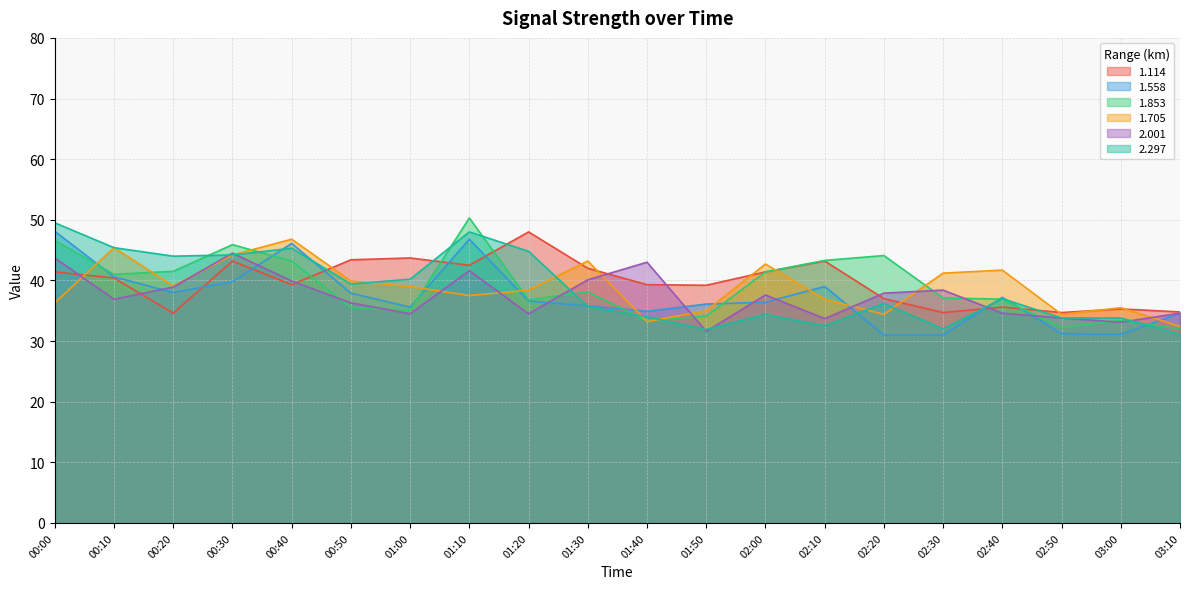

What is the average value of the 1.705 series?

38.9